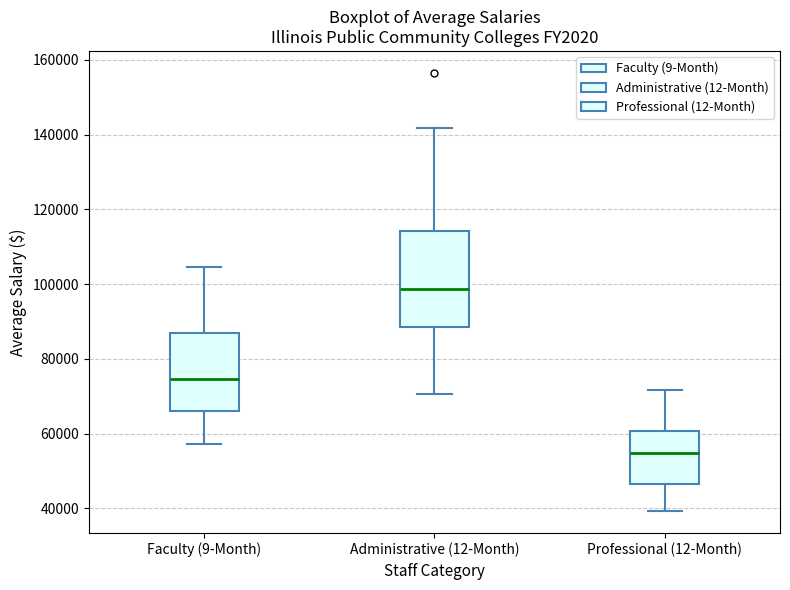

Which box's median line is the lowest?

Professional (12-Month)